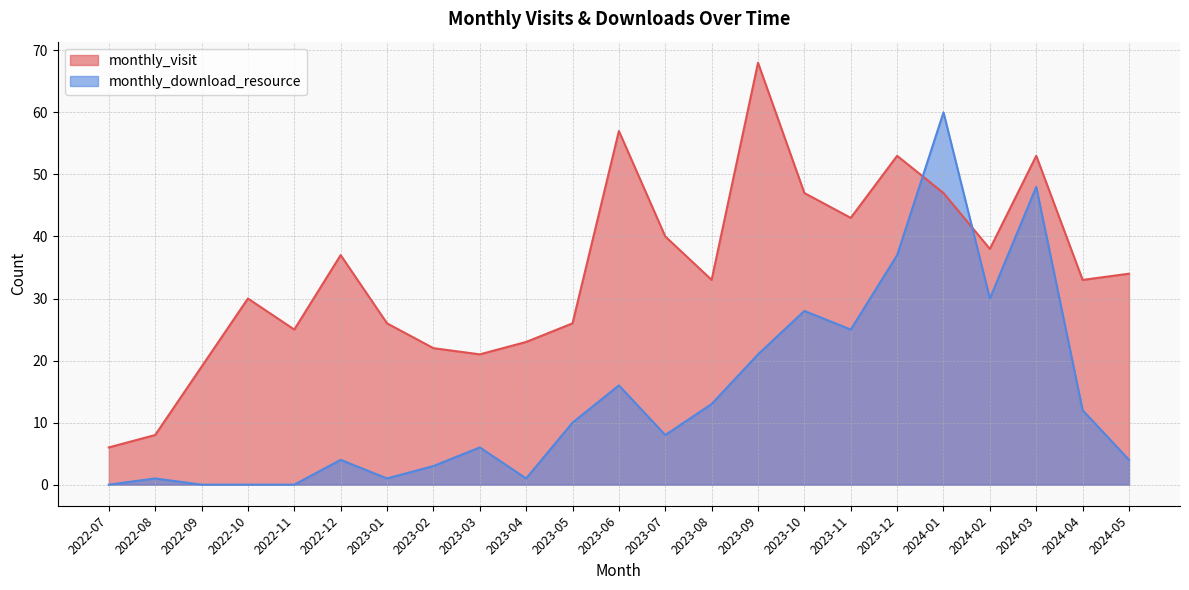

What is the difference between the maximum and minimum values in the monthly_download_resource series?

60